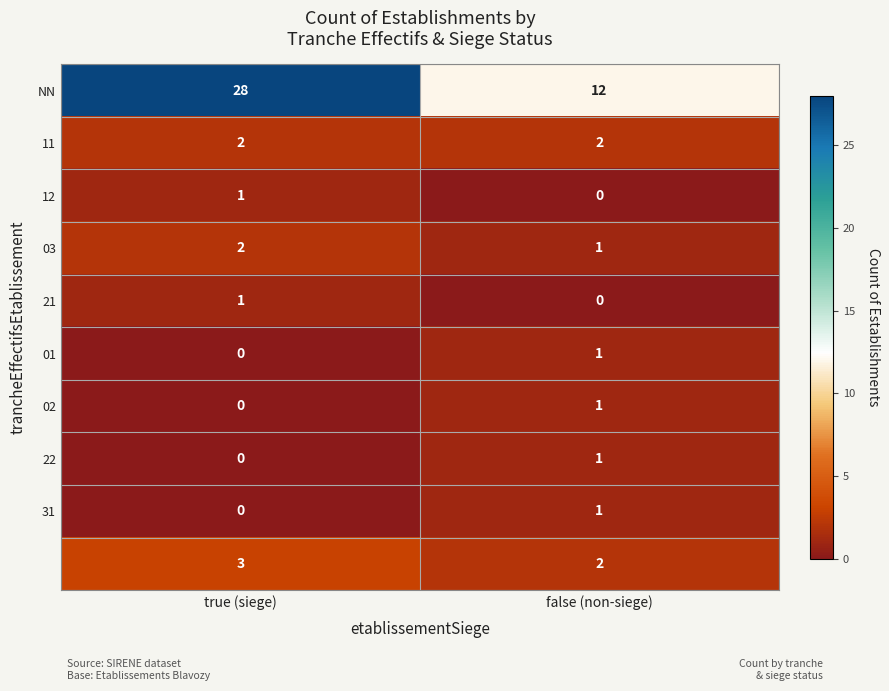

At which category is the sum across all series the highest?

true (siege)